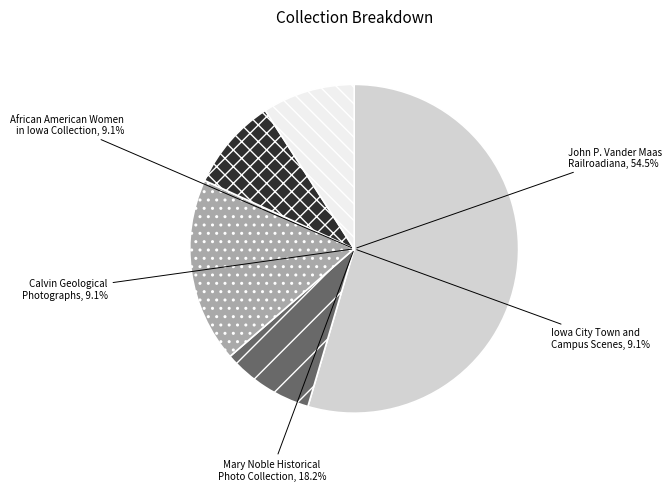

To the nearest percent, what is the difference between the largest and smallest slice percentages?

45%